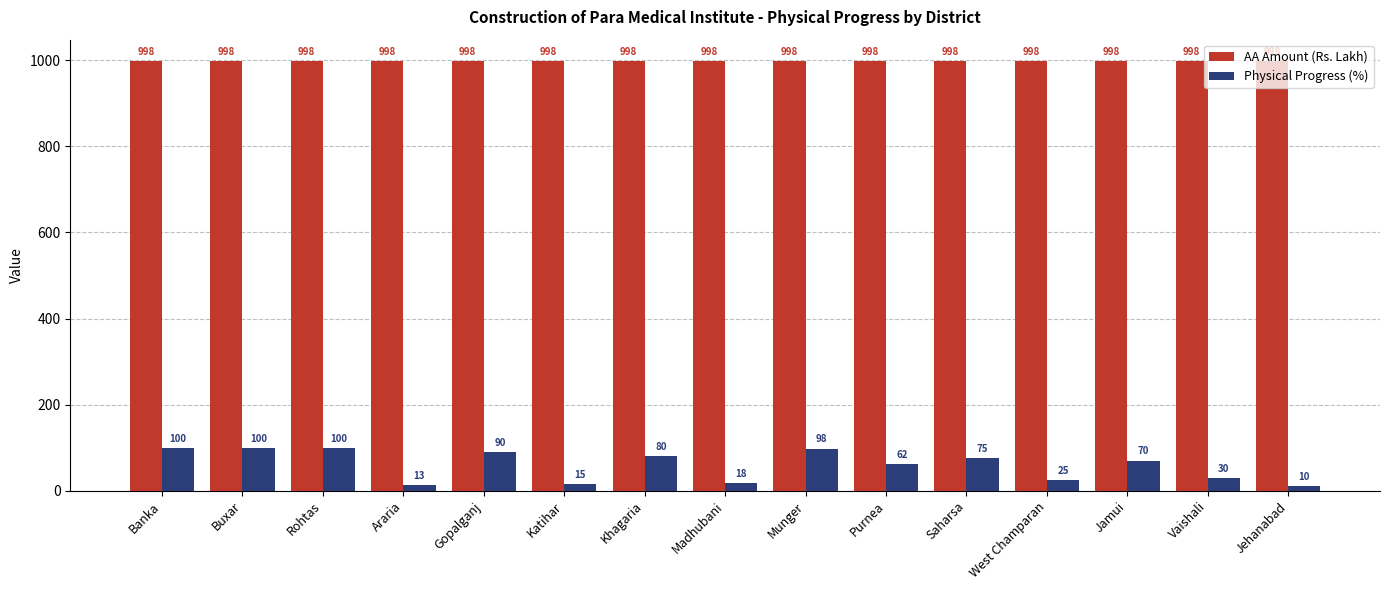

What is the greatest value displayed?

998